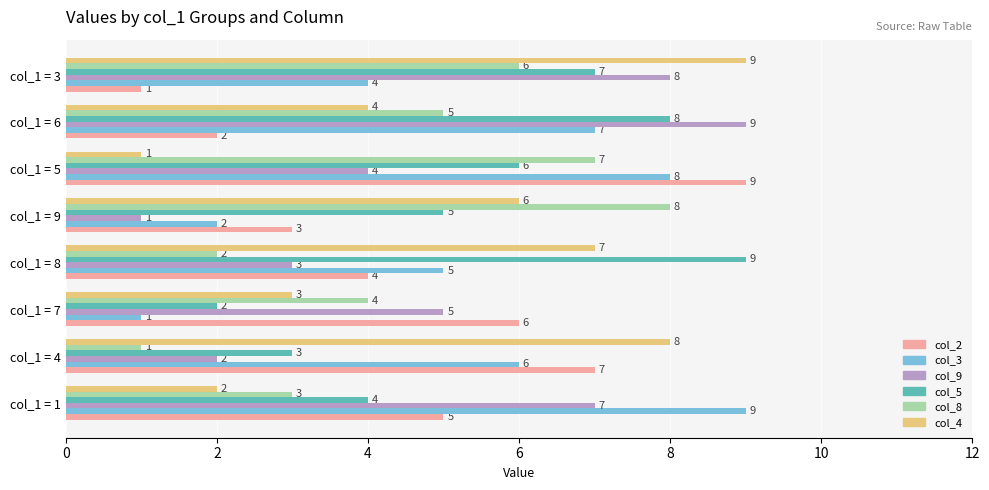

What is the sum of all col_4 values?

40